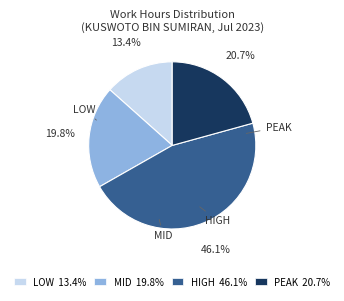

Which category has the biggest portion of the pie?

HIGH 46.1%